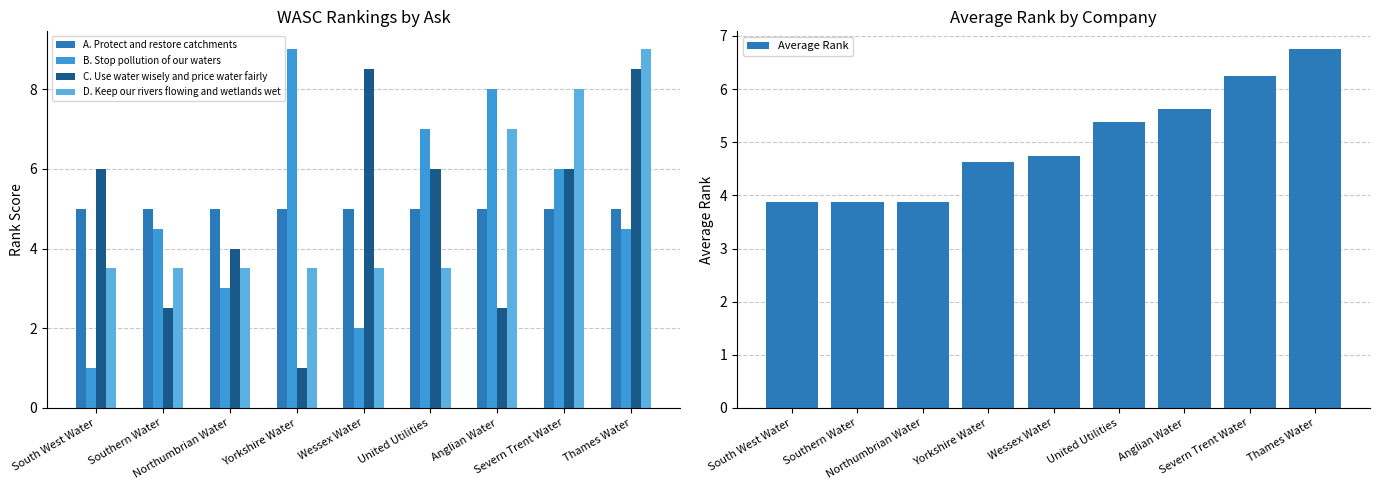

What position from the right is United Utilities?

4